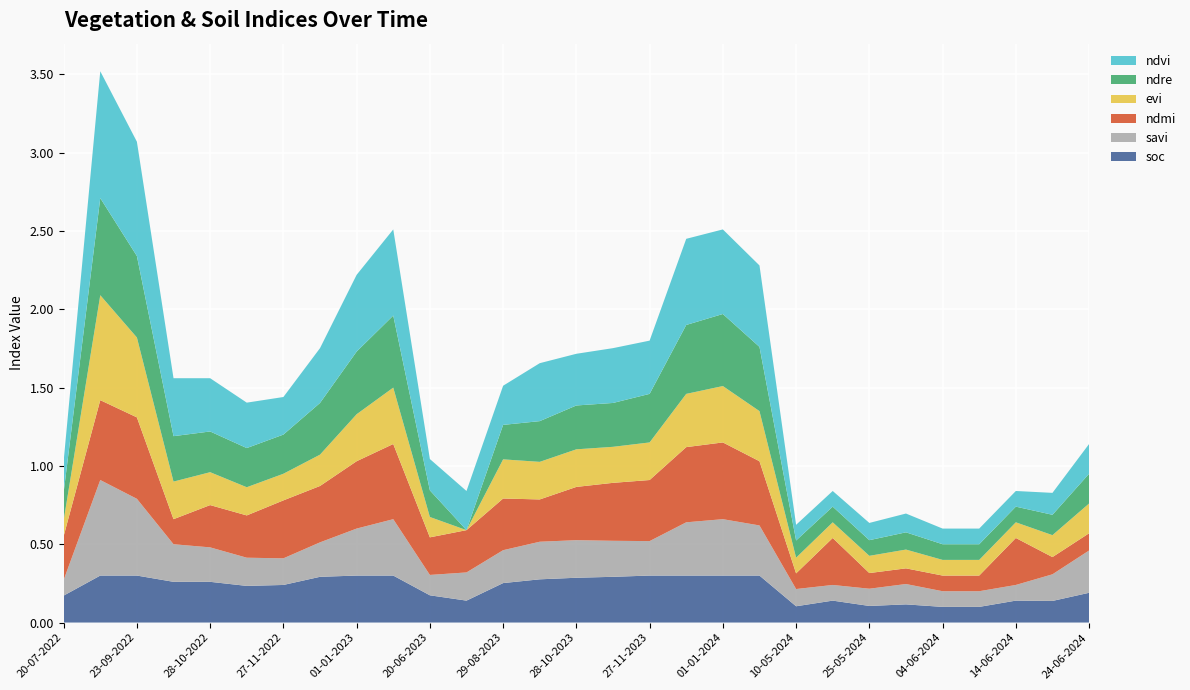

Reading left to right, transcribe all the data shown in this chart.

soc: 0.2	0.3	0.3	0.3	0.3	0.2	0.2	0.3	0.3	0.3	0.2	0.1	0.3	0.3	0.3	0.3	0.3	0.3	0.3	0.3	0.1	0.1	0.1	0.1	0.1	0.1	0.1	0.1	0.2
savi: 0.1	0.6	0.5	0.2	0.2	0.2	0.2	0.2	0.3	0.4	0.1	0.2	0.2	0.2	0.2	0.2	0.2	0.3	0.4	0.3	0.1	0.1	0.1	0.1	0.1	0.1	0.1	0.2	0.3
ndmi: 0.3	0.5	0.5	0.2	0.3	0.3	0.4	0.4	0.4	0.5	0.2	0.3	0.3	0.3	0.3	0.4	0.4	0.5	0.5	0.4	0.1	0.3	0.1	0.1	0.1	0.1	0.3	0.1	0.1
evi: 0.1	0.7	0.5	0.2	0.2	0.2	0.2	0.2	0.3	0.4	0.1	0.0	0.2	0.2	0.2	0.2	0.2	0.3	0.4	0.3	0.1	0.1	0.1	0.1	0.1	0.1	0.1	0.1	0.2
ndre: 0.2	0.6	0.5	0.3	0.3	0.2	0.2	0.3	0.4	0.5	0.2	0.0	0.2	0.3	0.3	0.3	0.3	0.4	0.5	0.4	0.1	0.1	0.1	0.1	0.1	0.1	0.1	0.1	0.2
ndvi: 0.2	0.8	0.7	0.4	0.3	0.3	0.2	0.3	0.5	0.6	0.2	0.2	0.2	0.4	0.3	0.3	0.3	0.6	0.5	0.5	0.1	0.1	0.1	0.1	0.1	0.1	0.1	0.1	0.2